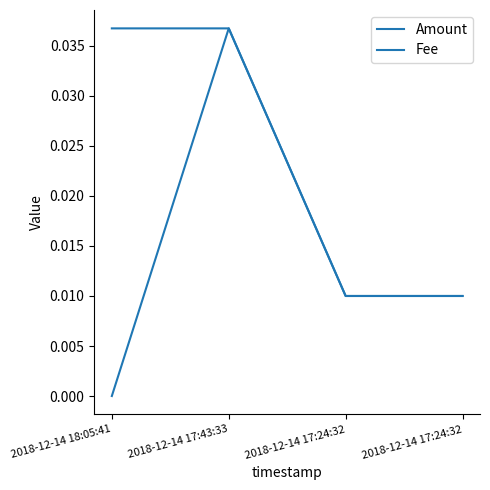

Does the chart have visible grid lines?

No